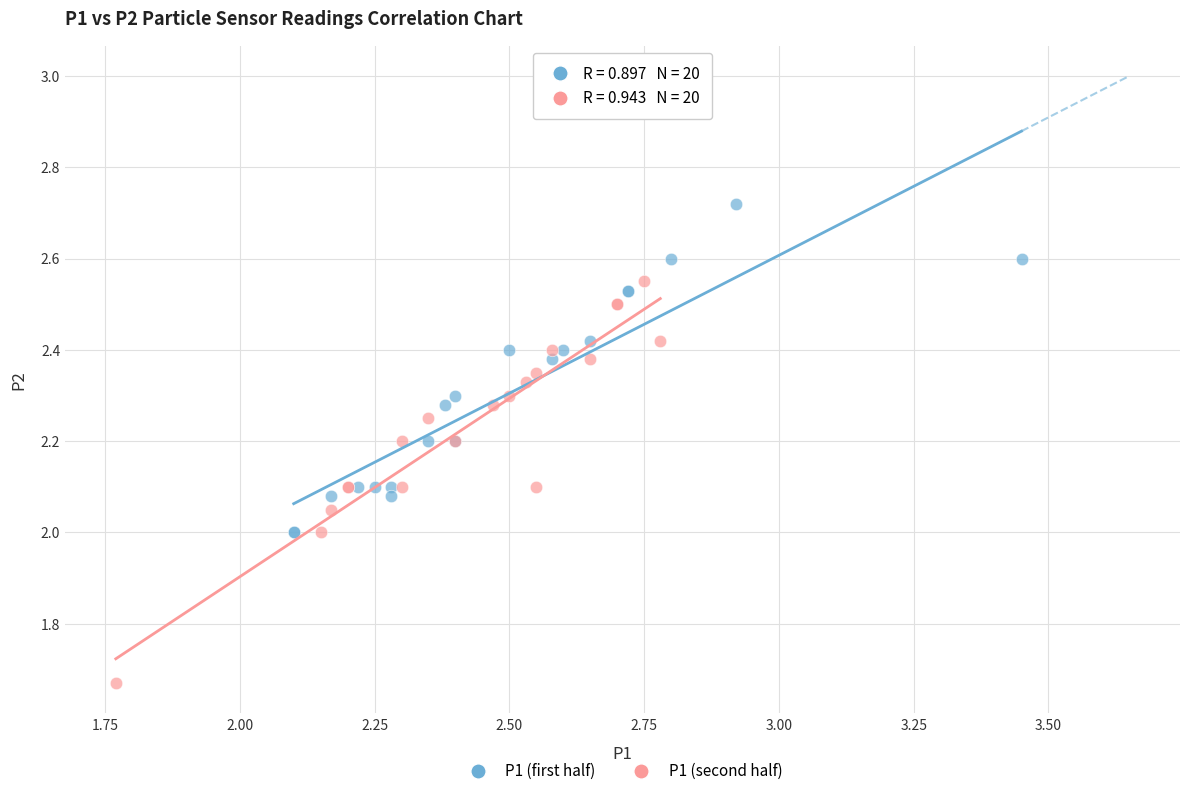

What are all the series names shown in the legend?

P1 (first half), P1 (second half)